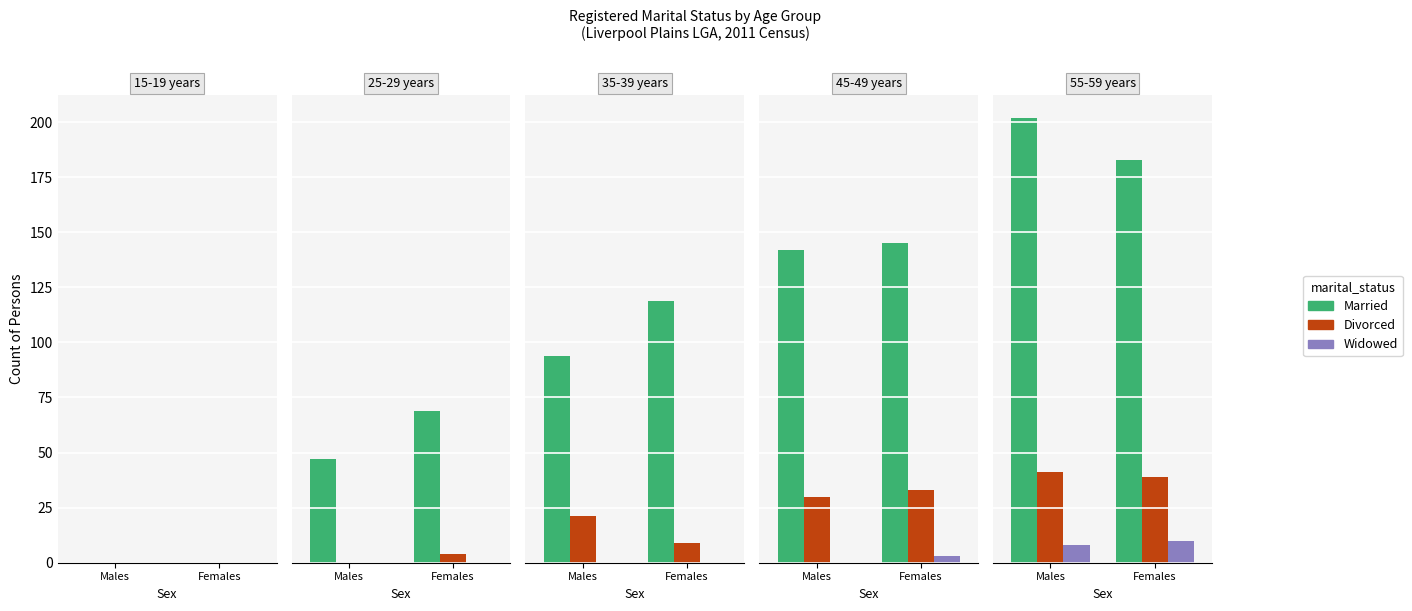

What is the difference between the Divorced values at Females and Males?

2